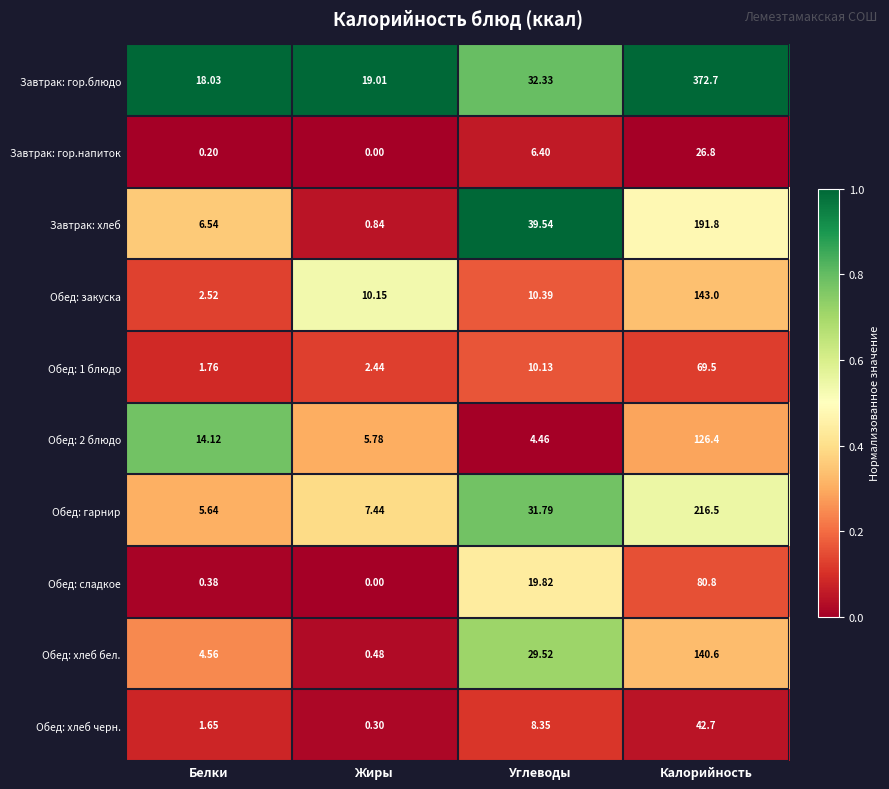

List the series in order of their peak value, lowest first.

Завтрак: гор.напиток, Обед: хлеб черн., Обед: 1 блюдо, Обед: сладкое, Обед: 2 блюдо, Обед: хлеб бел., Обед: закуска, Завтрак: хлеб, Обед: гарнир, Завтрак: гор.блюдо